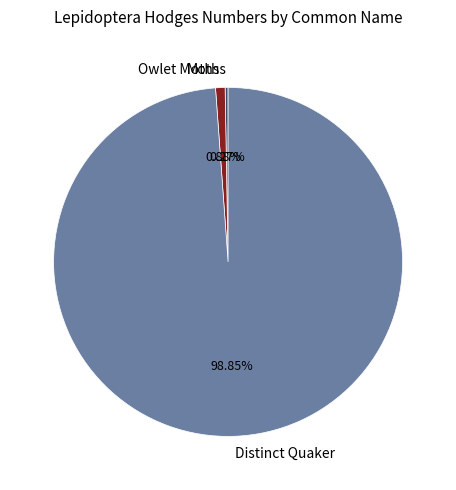

Is there any slice that represents more than half of the pie?

Yes